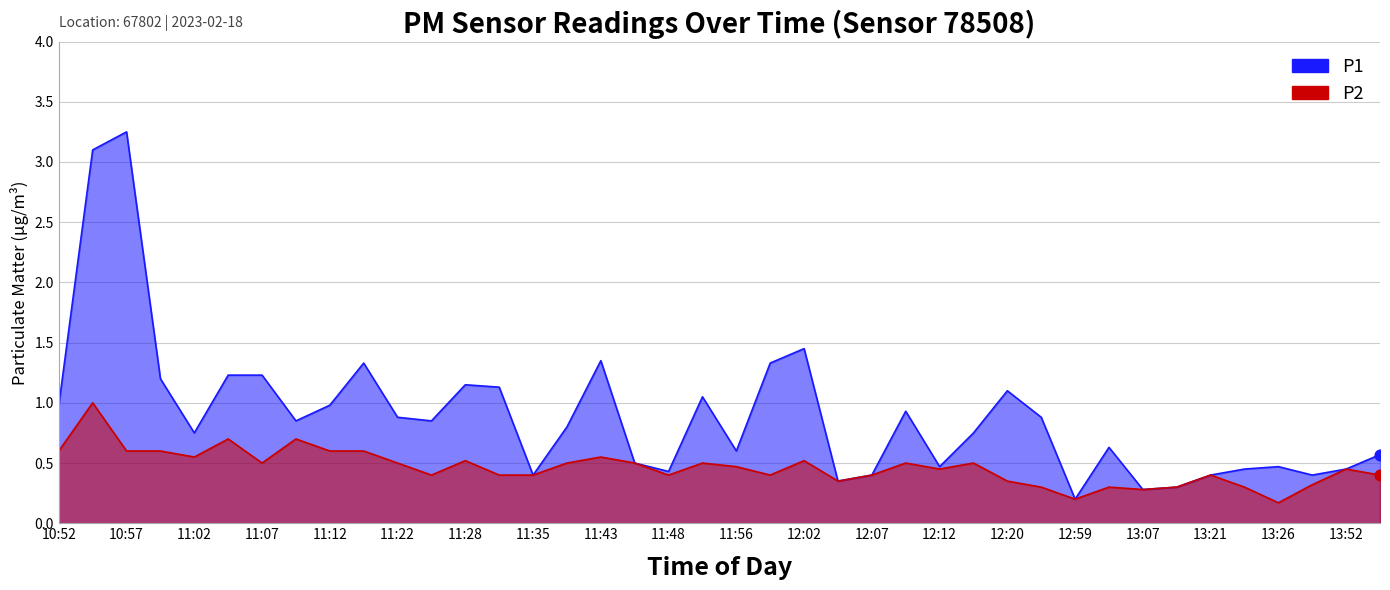

At how many categories does at least one series exceed 2?

2